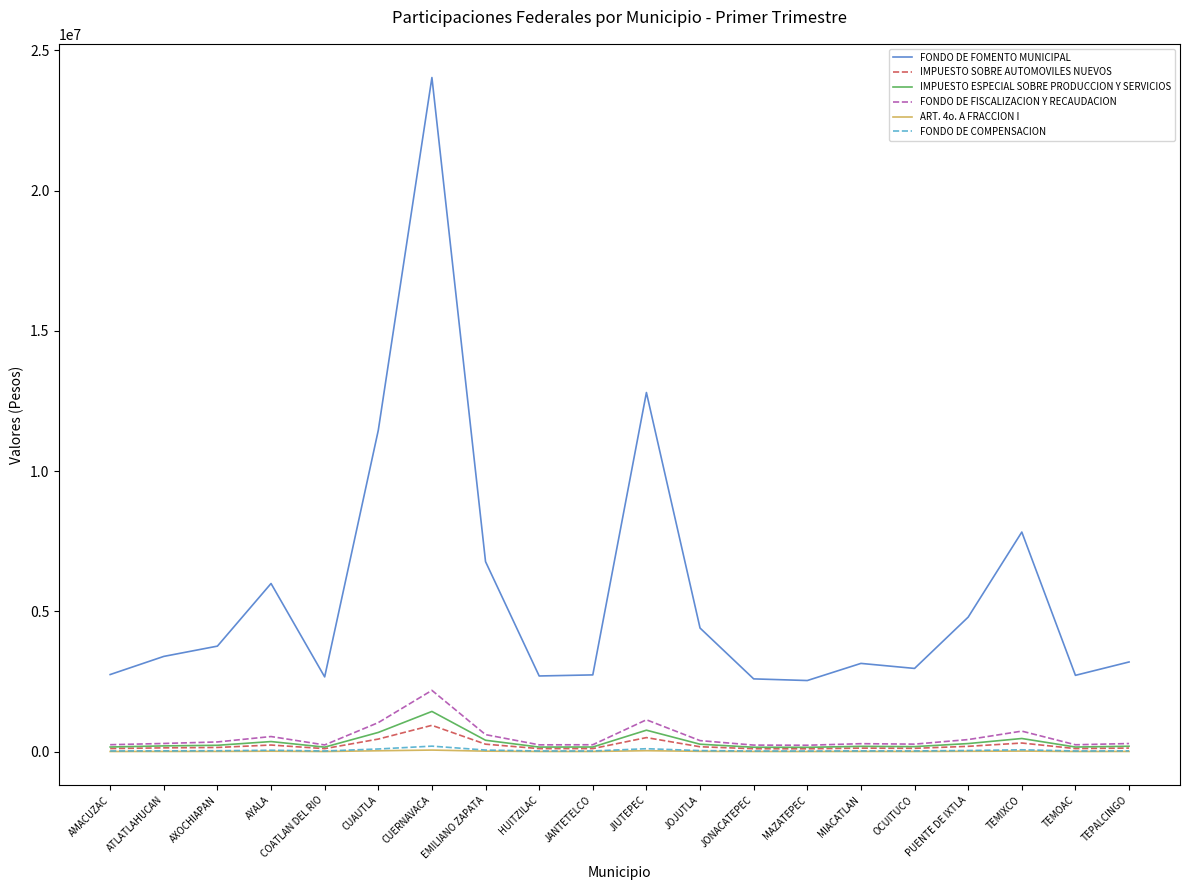

Which series has the largest total across all categories?

FONDO DE FOMENTO MUNICIPAL